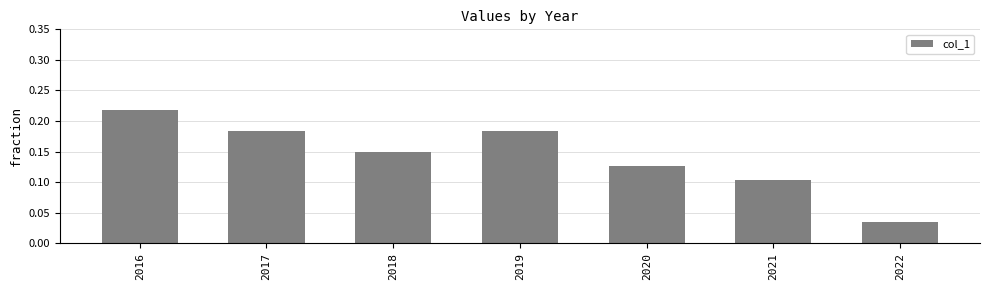

Which category has the highest value across all series?

2016